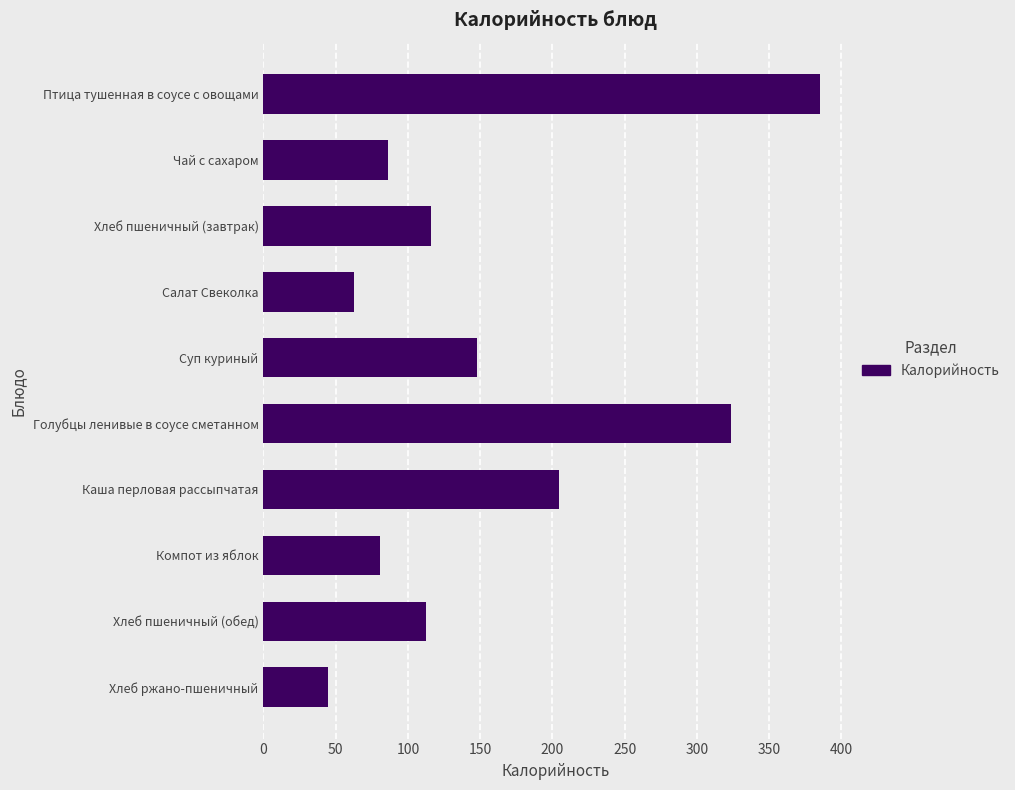

What is the change in value from Чай с сахаром to Суп куриный?

+62.1